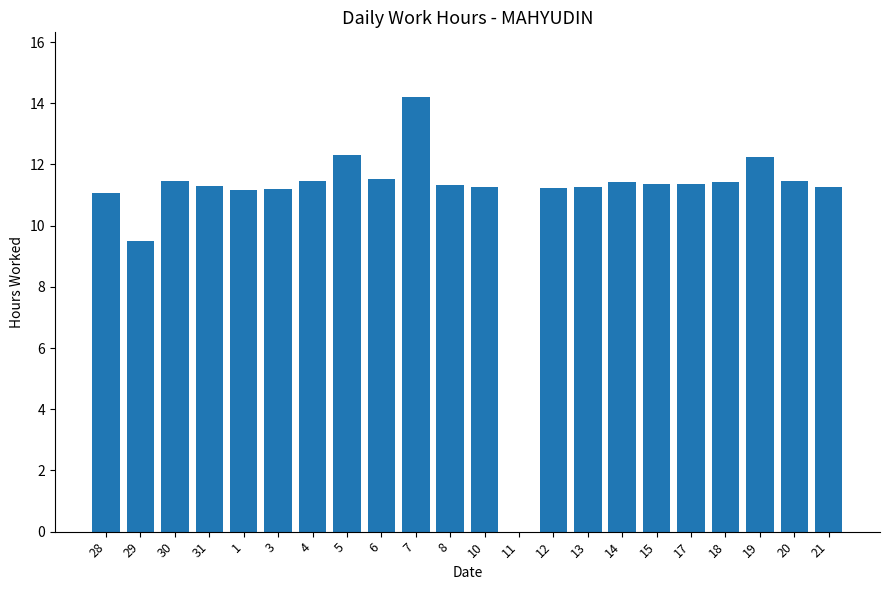

How many values exceed 11?

20